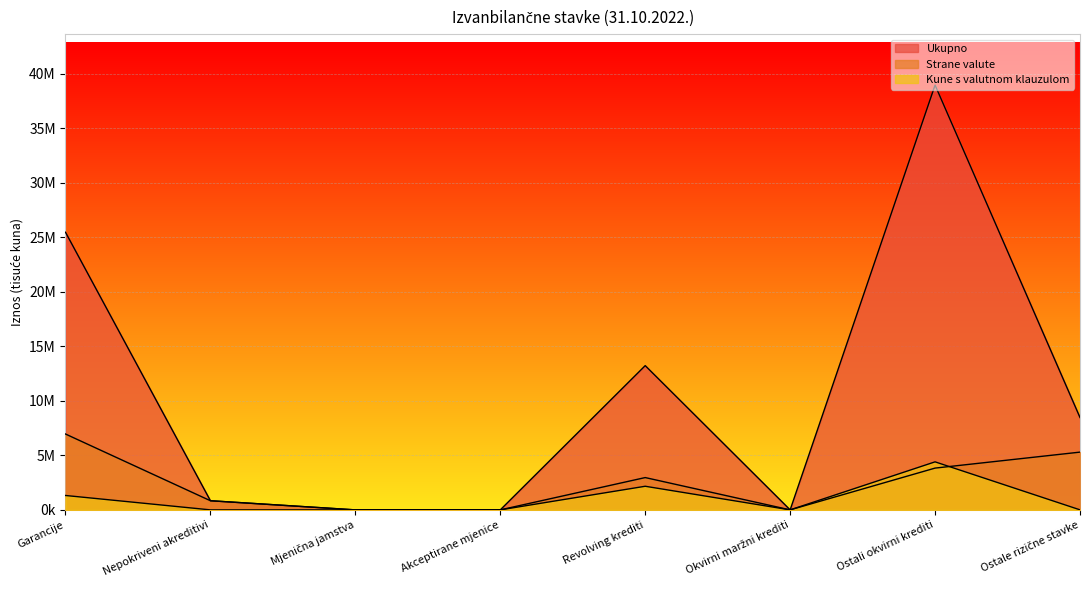

True or false: Kune s valutnom klauzulom has a value of 1320048 at Garancije.

True